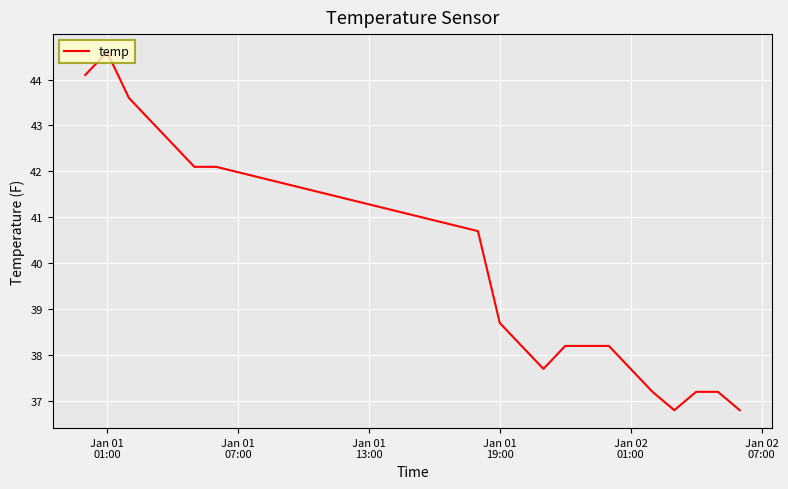

What is the difference between the maximum and minimum values?

7.8